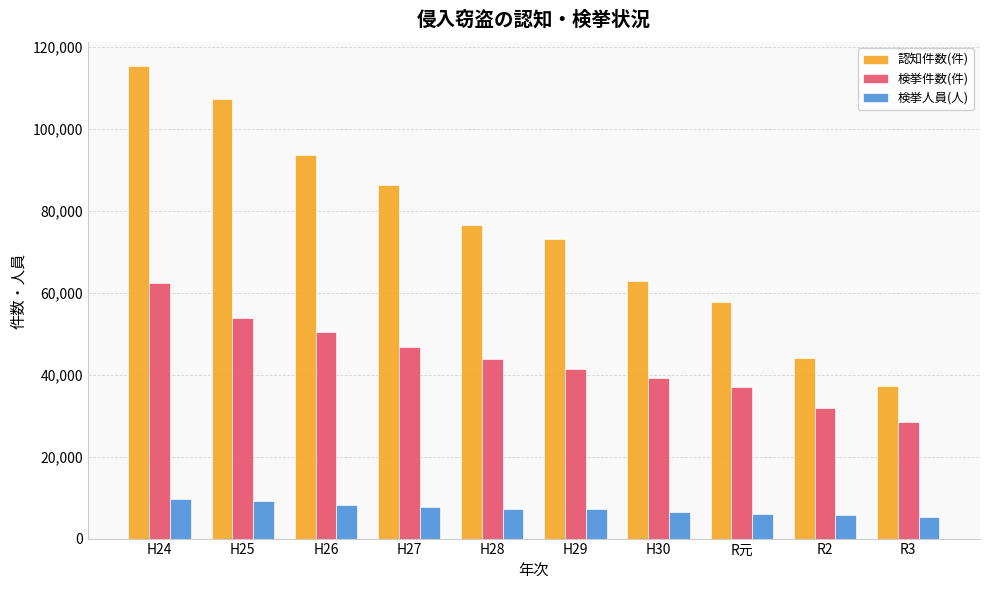

Read the 検挙人員(人) value at H24, to the nearest 100.

9700